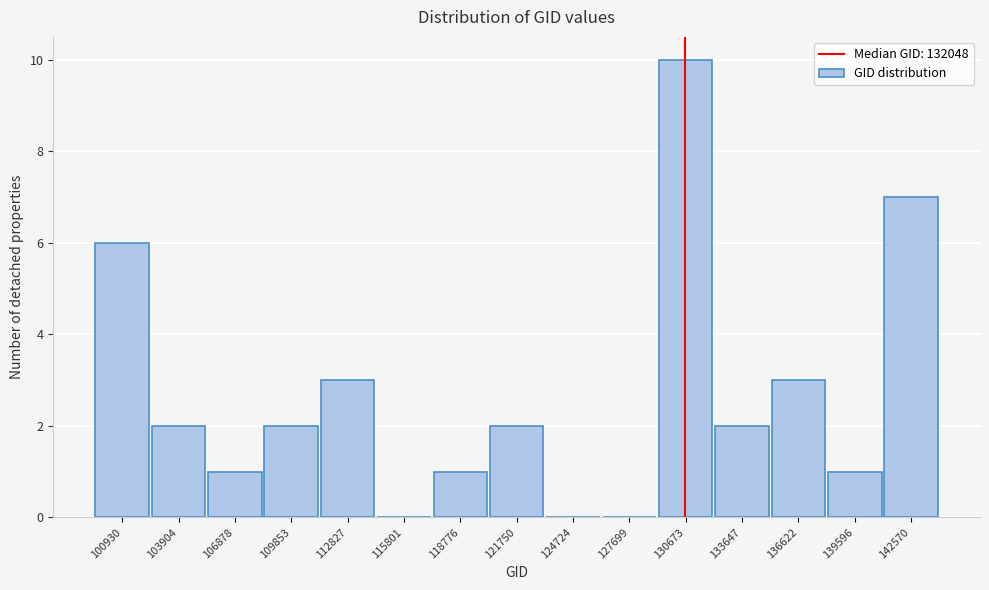

Reading left to right, list all the values displayed in this chart.

100930=6	103904=2	106878=1	109853=2	112827=3	115801=0	118776=1	121750=2	124724=0	127699=0	130673=10	133647=2	136622=3	139596=1	142570=7